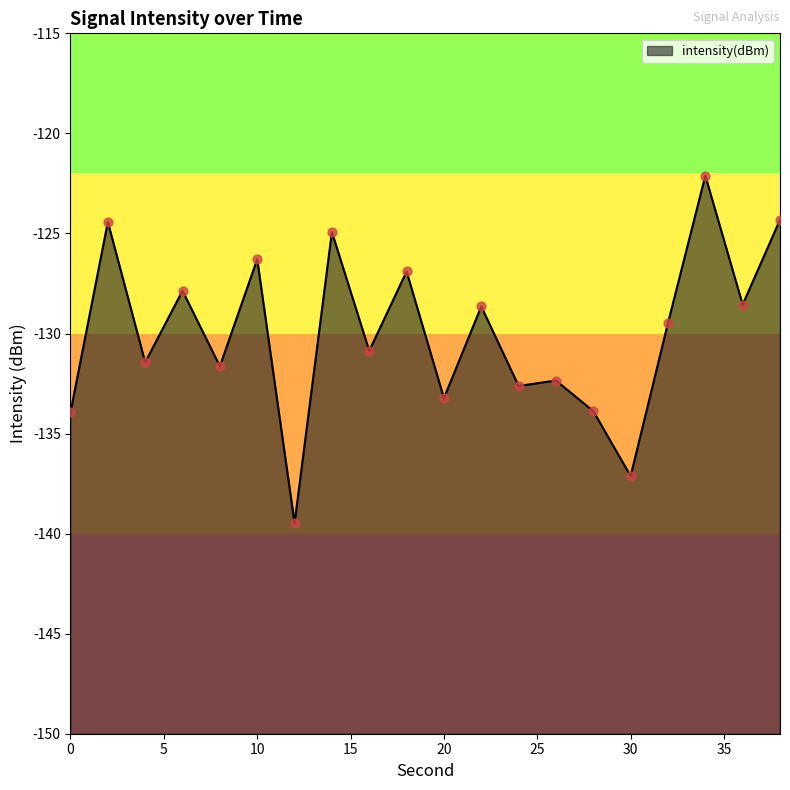

Between 6 and 12, which is larger?

6